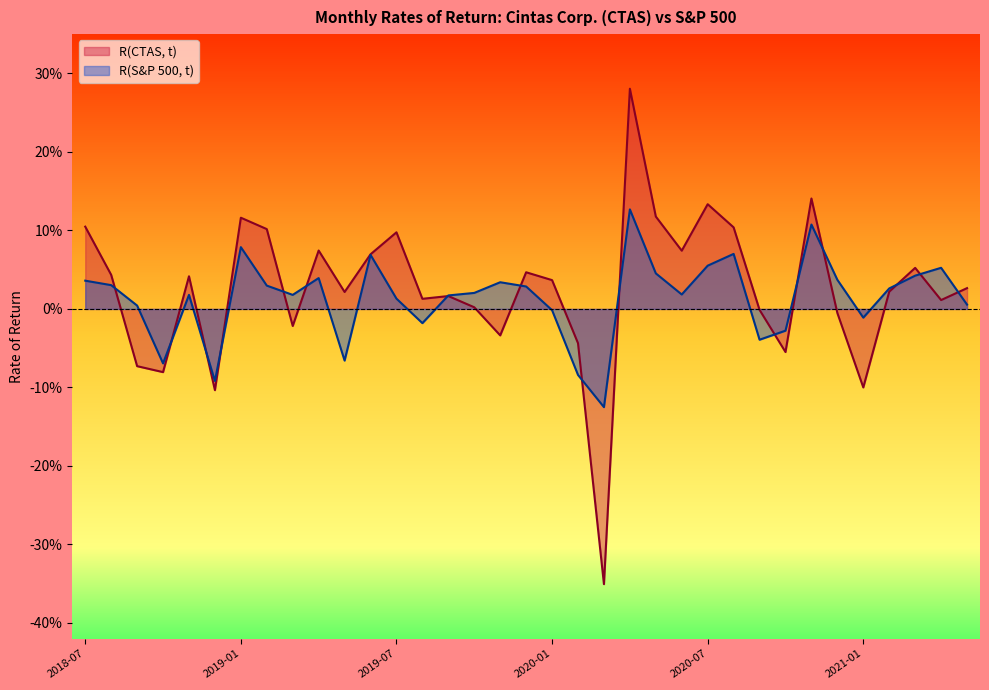

True or false: R(CTAS, t) has more than 0 interior local peaks.

True